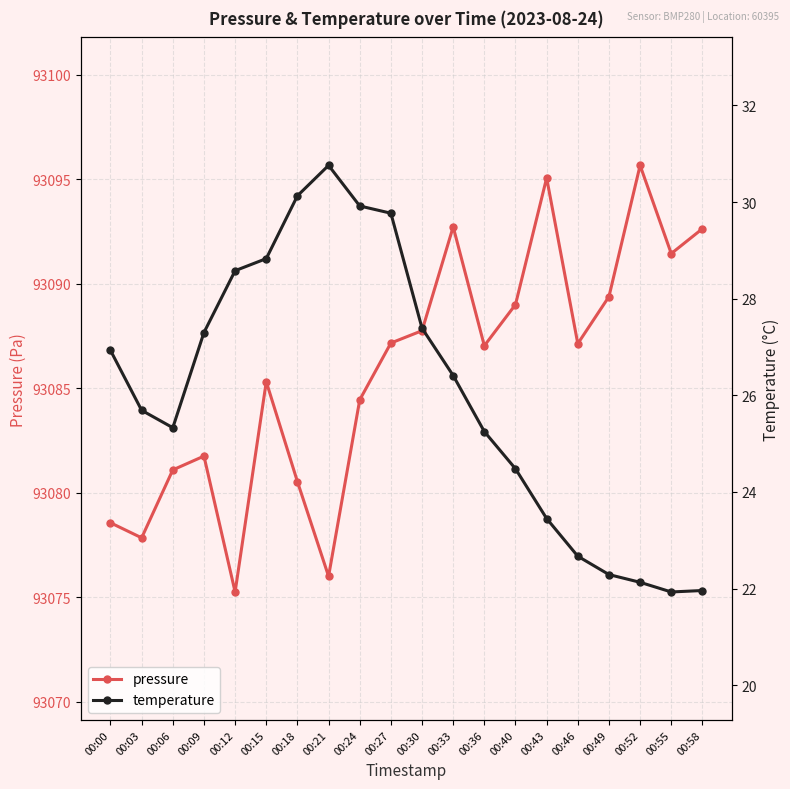

At which label is pressure closest to 93085?

00:15